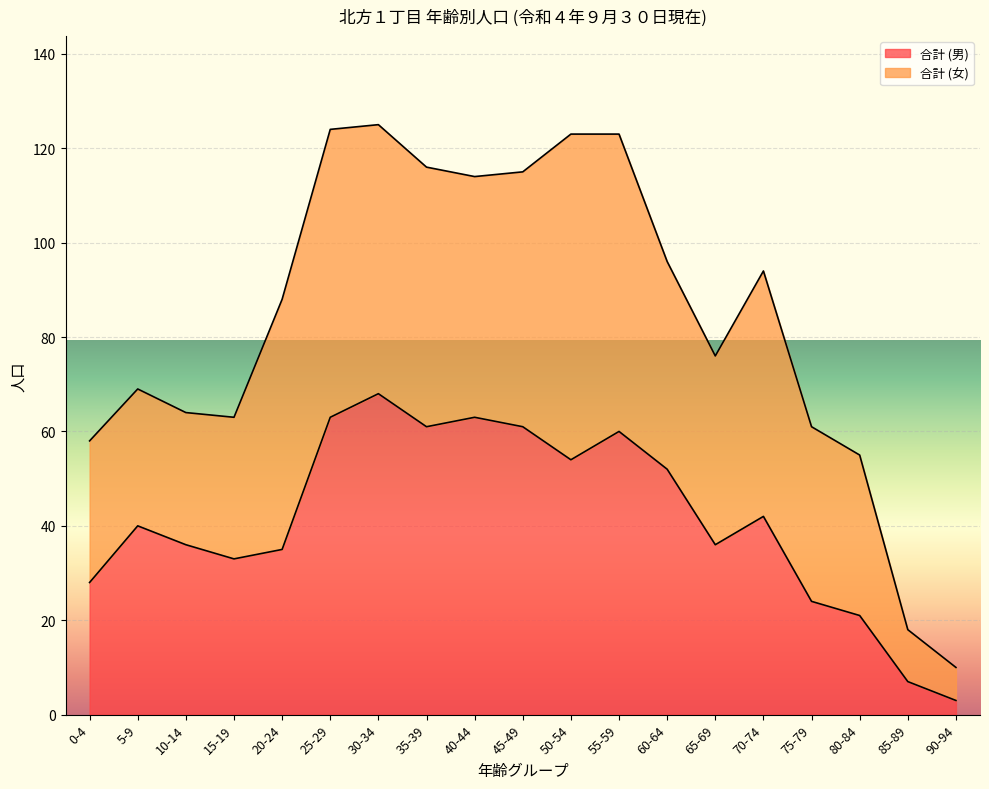

At which category does the data reach its first local peak?

5-9